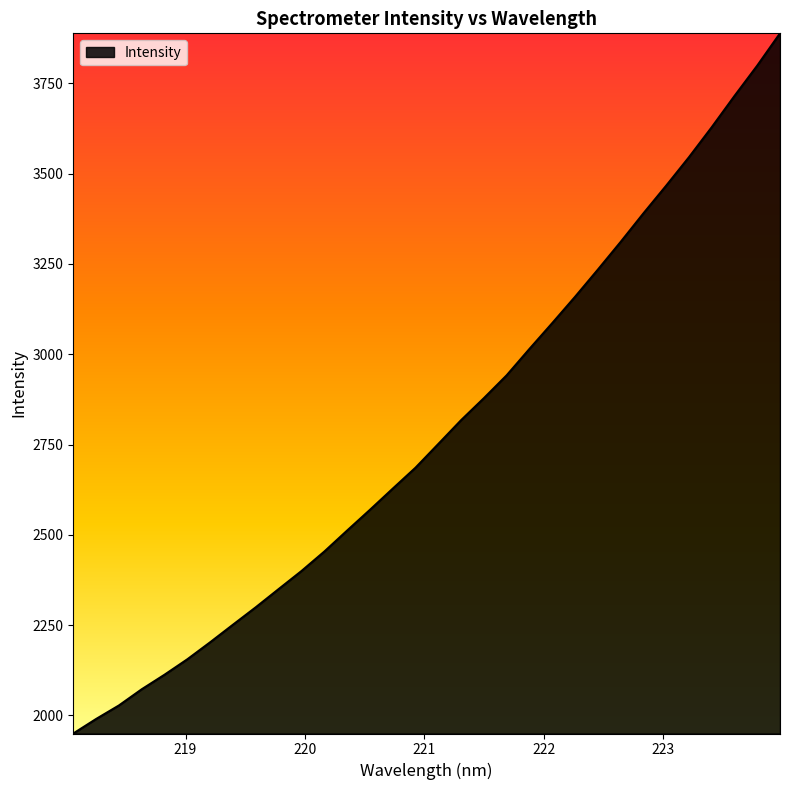

What is the minimum value shown in the chart?

1950.0